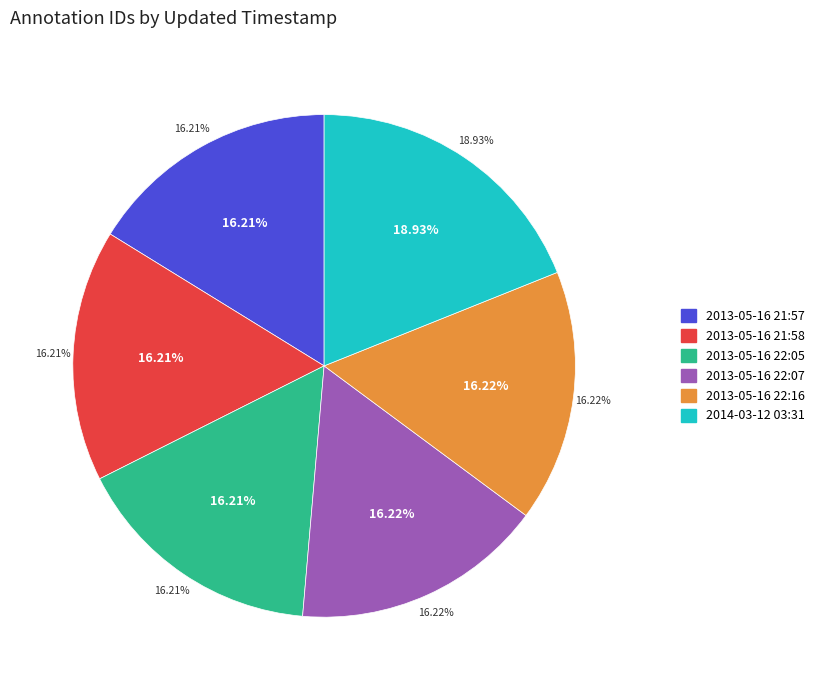

Rank the categories by value from lowest to highest.

2013-05-16 21:57, 2013-05-16 21:58, 2013-05-16 22:05, 2013-05-16 22:07, 2013-05-16 22:16, 2014-03-12 03:31